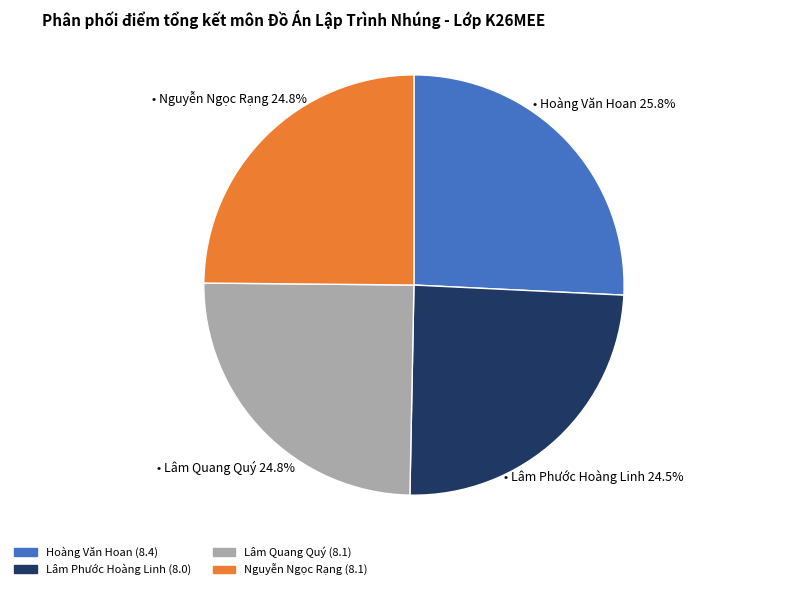

How many slices are in this pie chart?

4